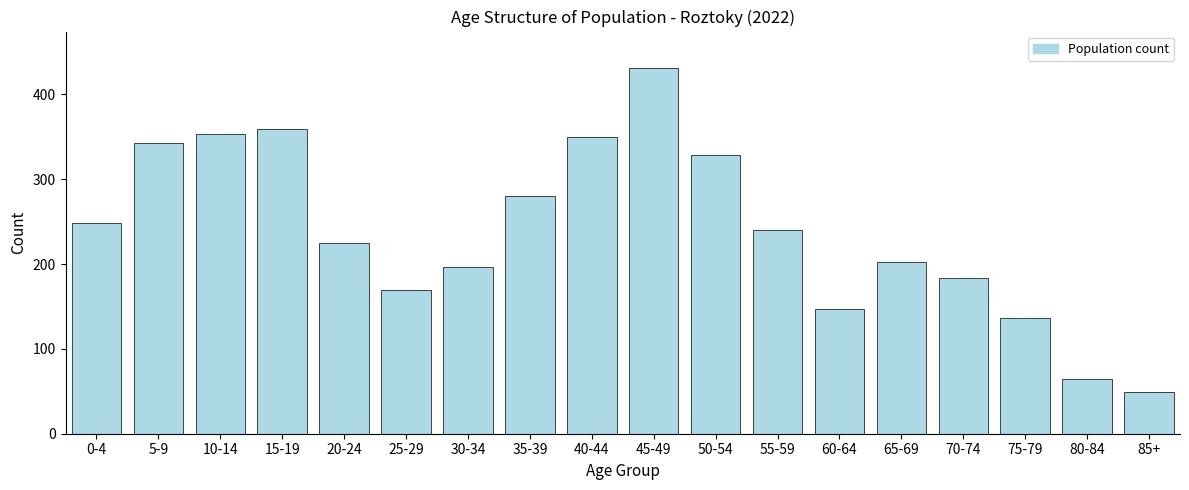

Reading right to left, list all the values displayed in this chart.

85+=49	80-84=65	75-79=136	70-74=183	65-69=202	60-64=147	55-59=240	50-54=329	45-49=431	40-44=350	35-39=280	30-34=196	25-29=170	20-24=225	15-19=359	10-14=353	5-9=343	0-4=249